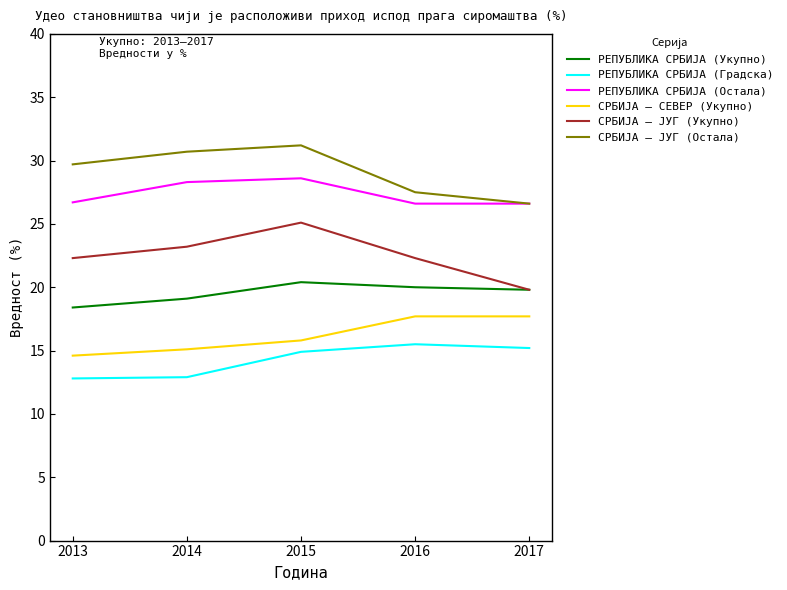

Is it true that РЕПУБЛИКА СРБИЈА (Остала) equals 50.0 at 2013?

False